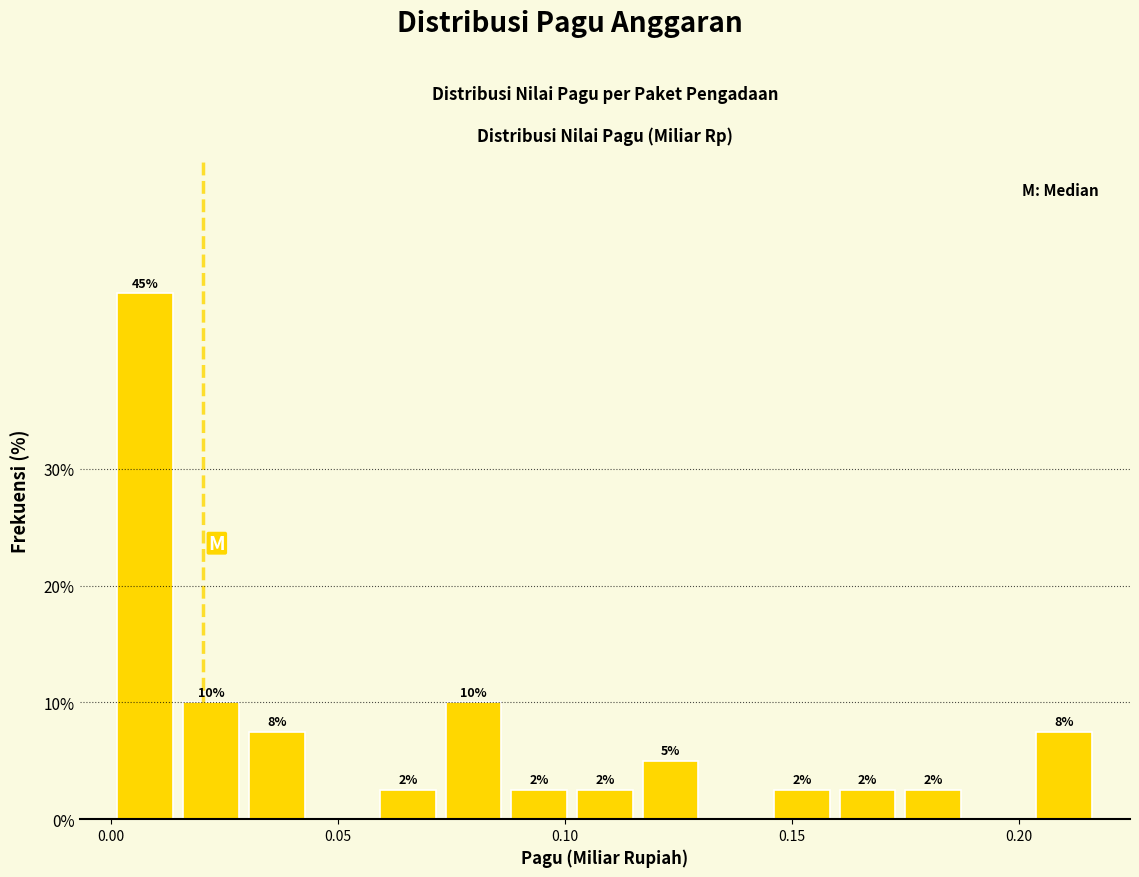

Read against the x-axis, roughly where is the centre of the tallest bar?

0.010